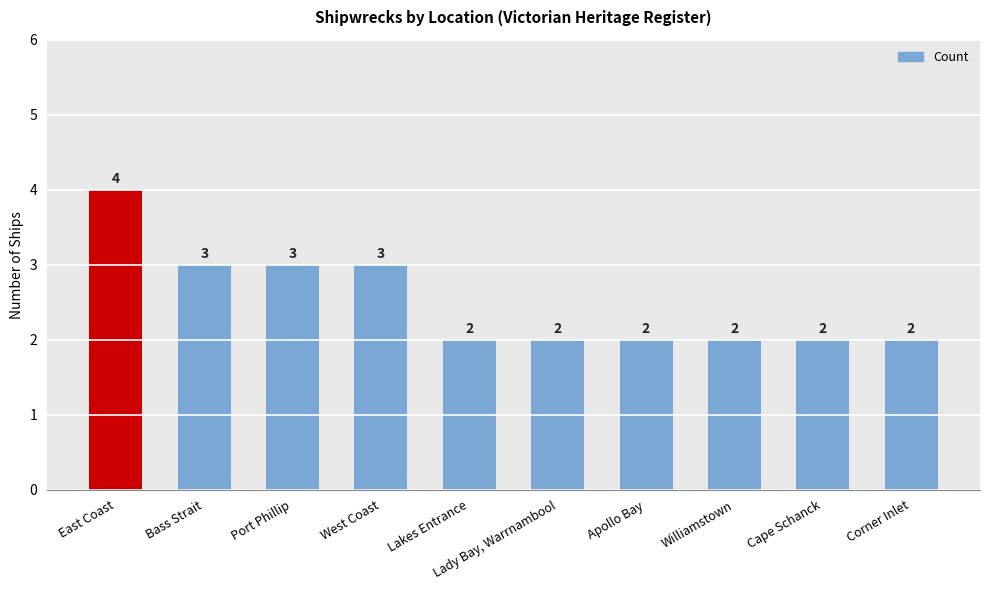

What is the difference between the second highest and second lowest values?

1